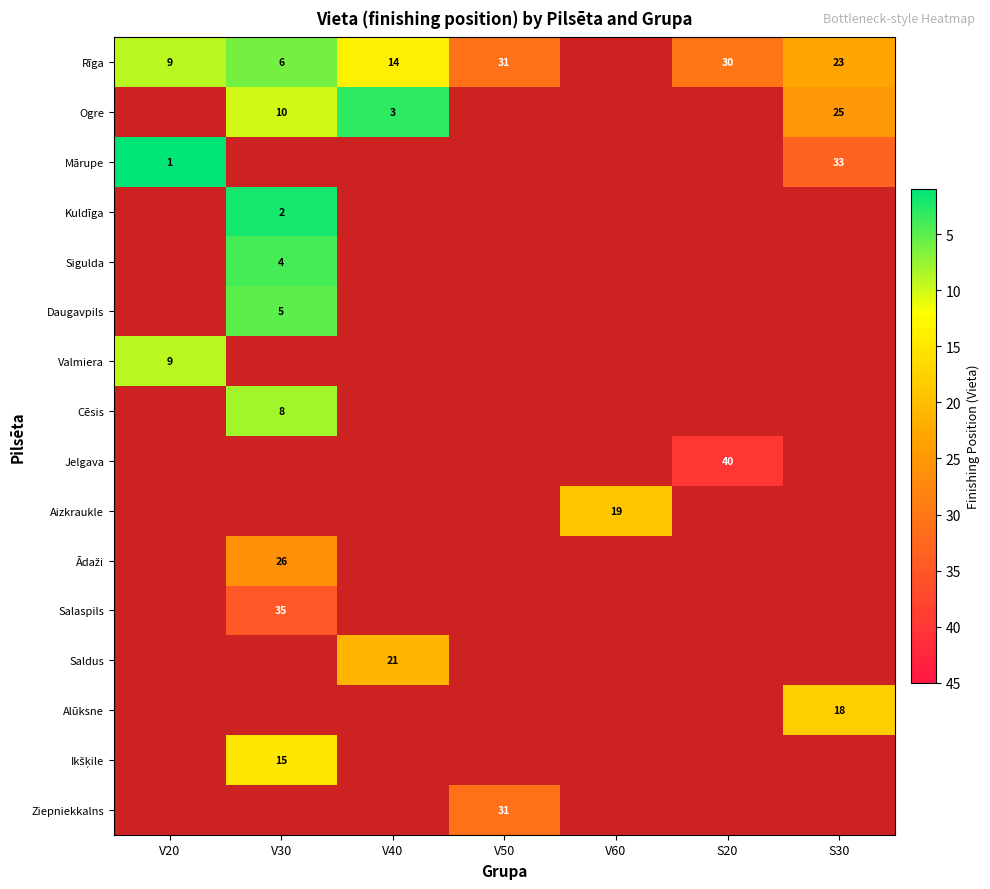

The Ogre series shows 15 at V30. True or false?

False